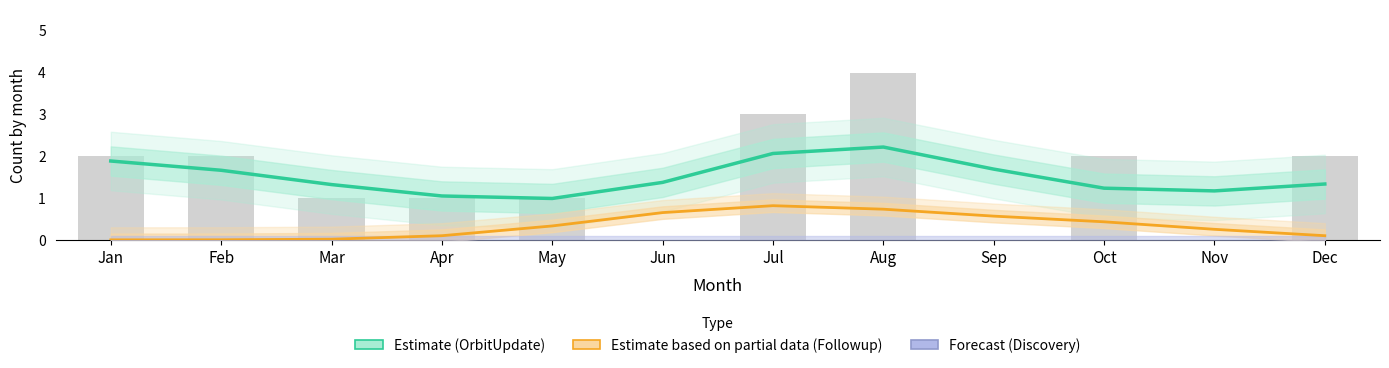

Which series has the widest spread of values?

OrbitUpdate (Estimate)